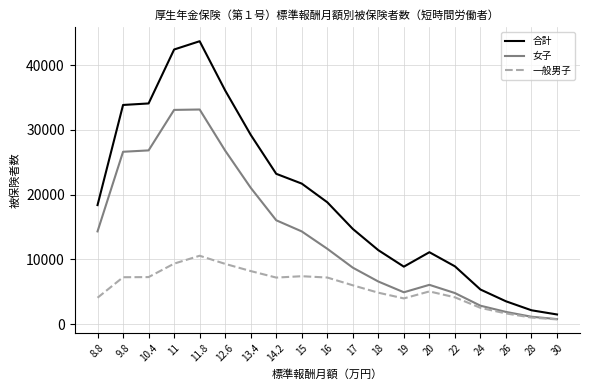

What is the maximum value shown in the chart?

43705